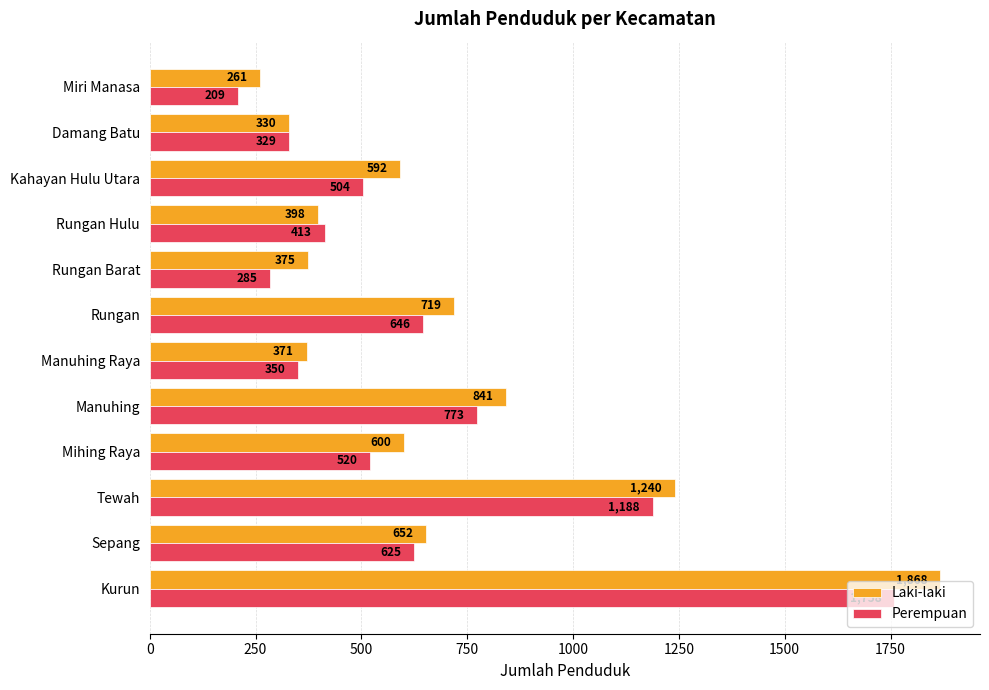

The Perempuan series shows 793 at Kahayan Hulu Utara. True or false?

False